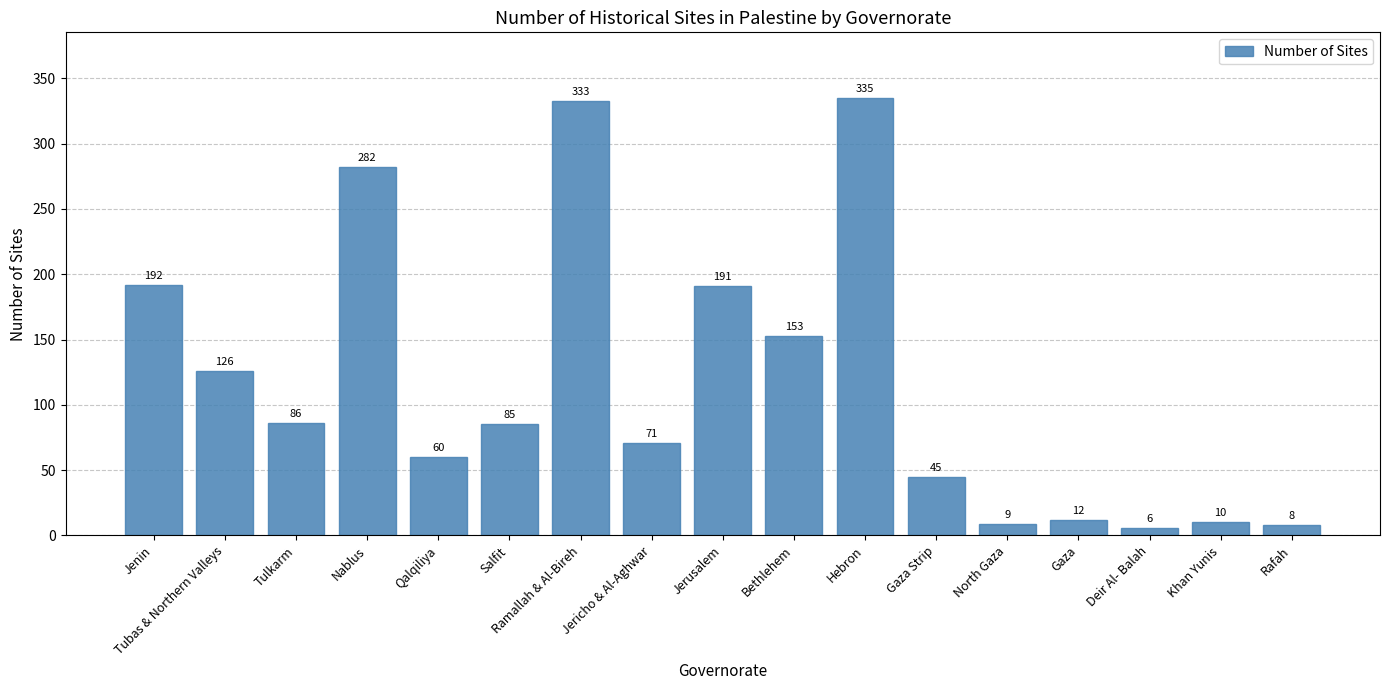

What is the minimum value shown in the chart?

6